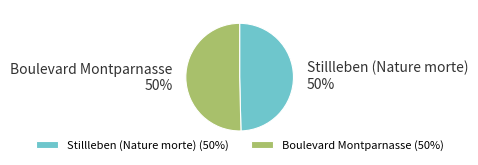

The Stillleben (Nature morte) slice represents 64% of the pie. True or false?

False